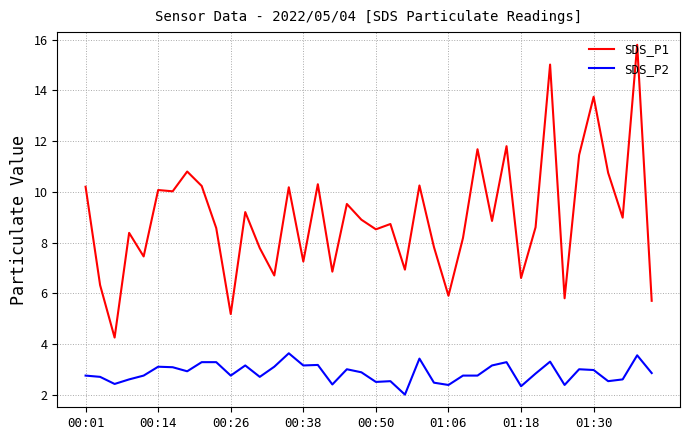

What is the difference between the maximum and minimum values in the SDS_P2 series?

1.6